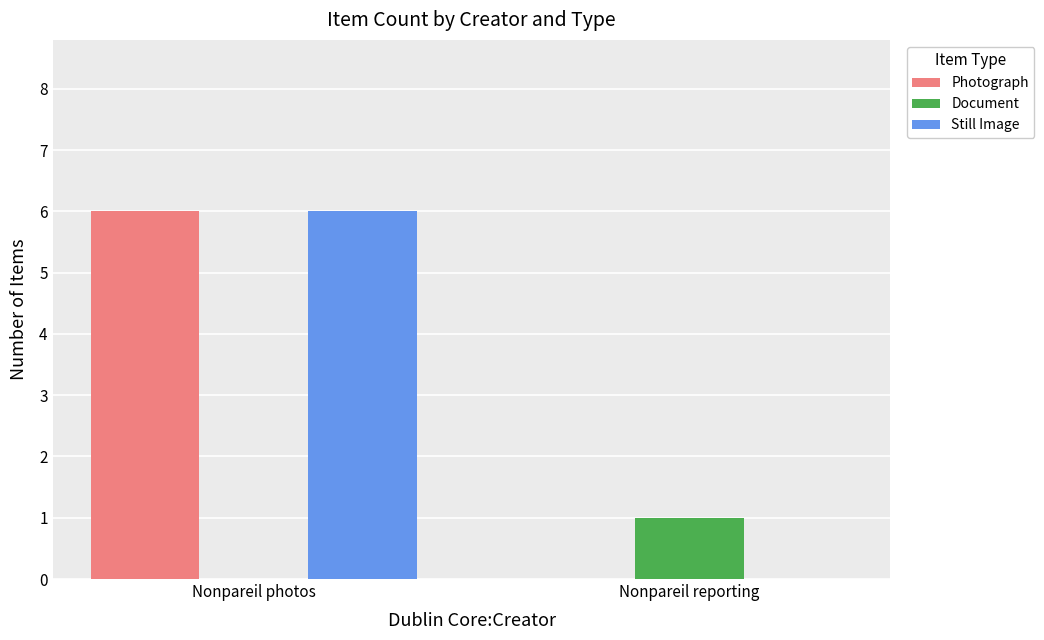

Is it true that Photograph equals 0 at Nonpareil reporting?

True